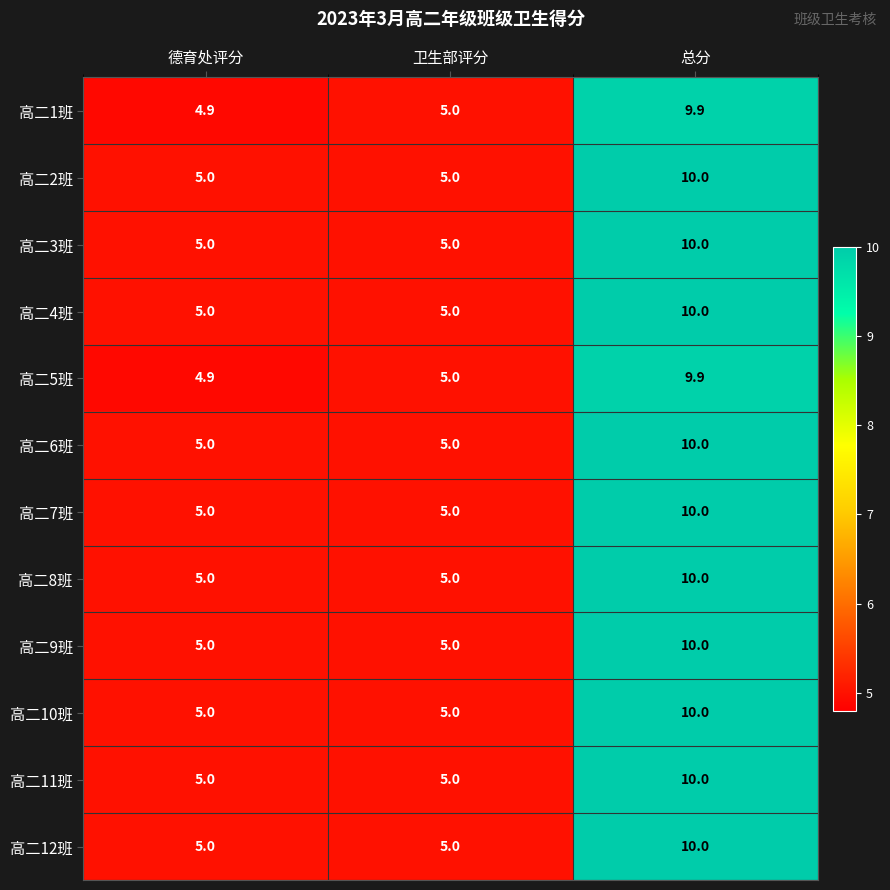

What is the smallest value displayed?

4.9